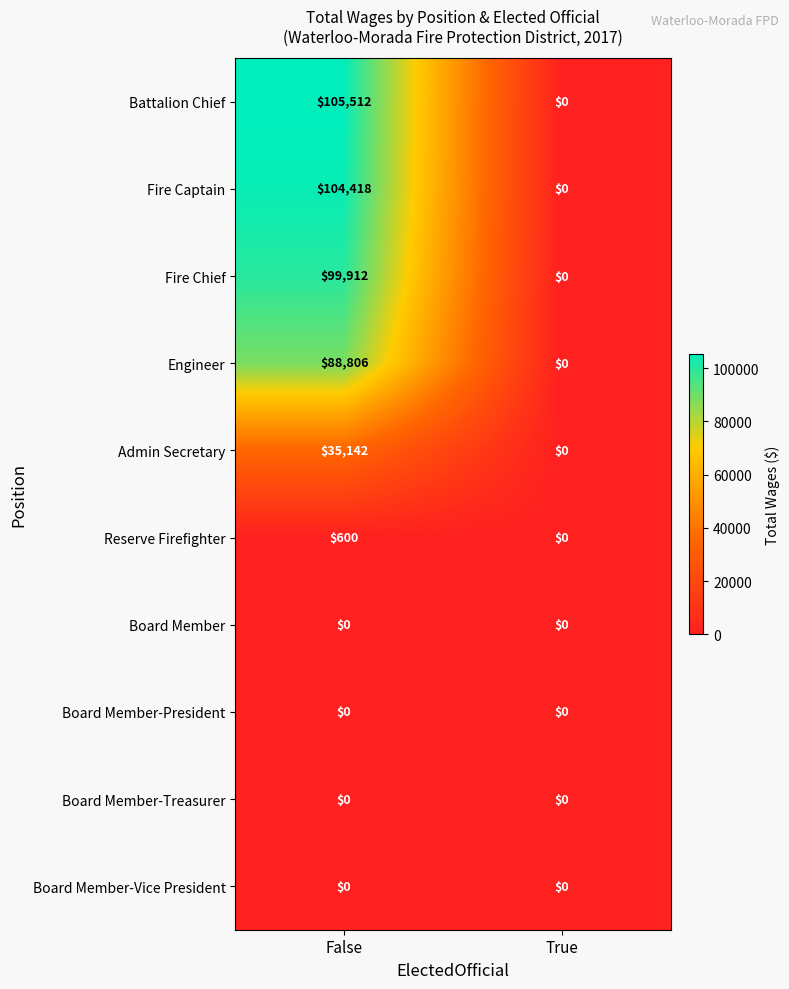

Between False and True, which series saw the biggest shift?

Battalion Chief